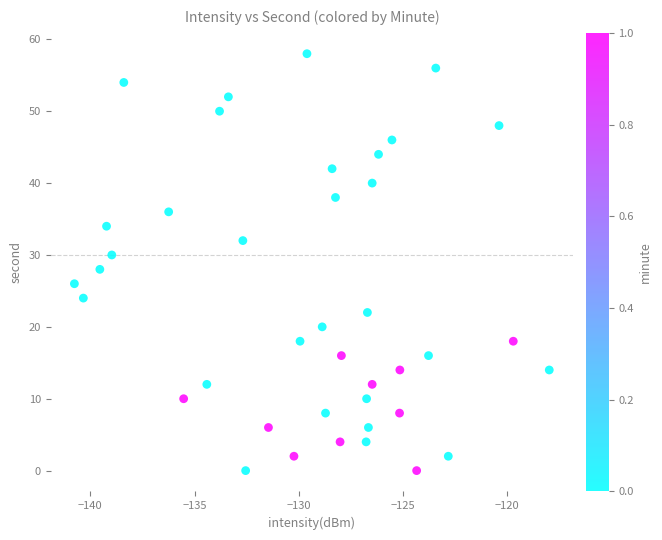

What is the range of Y values (max minus min)?

58